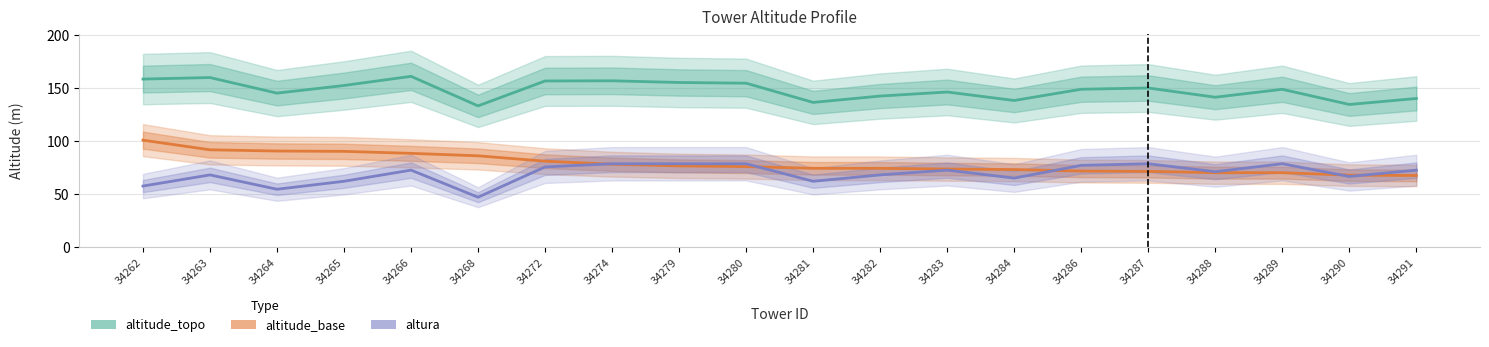

Which label corresponds to the smallest value in the chart?

34268